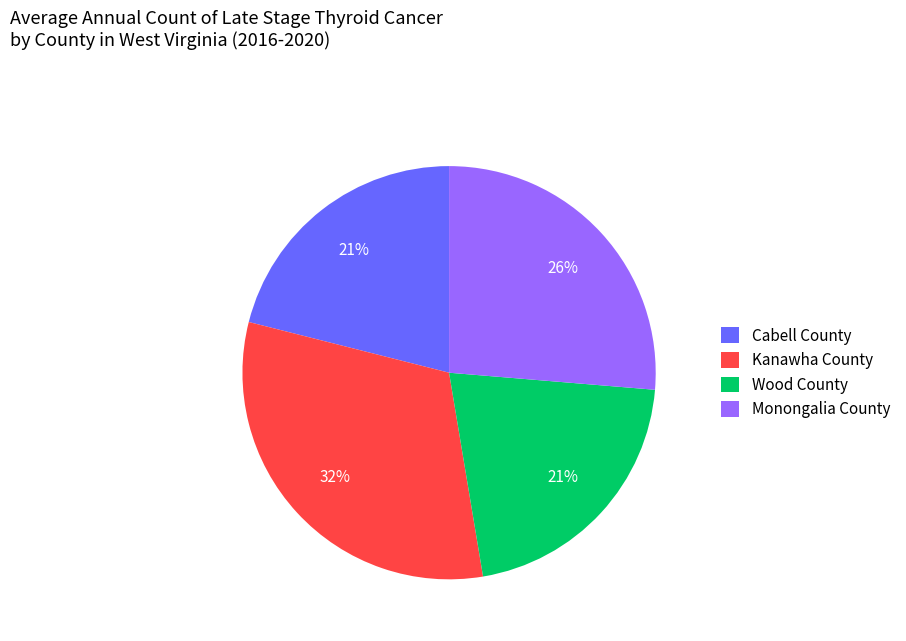

To the nearest percent, what is the combined percentage of Kanawha County and Monongalia County?

58%